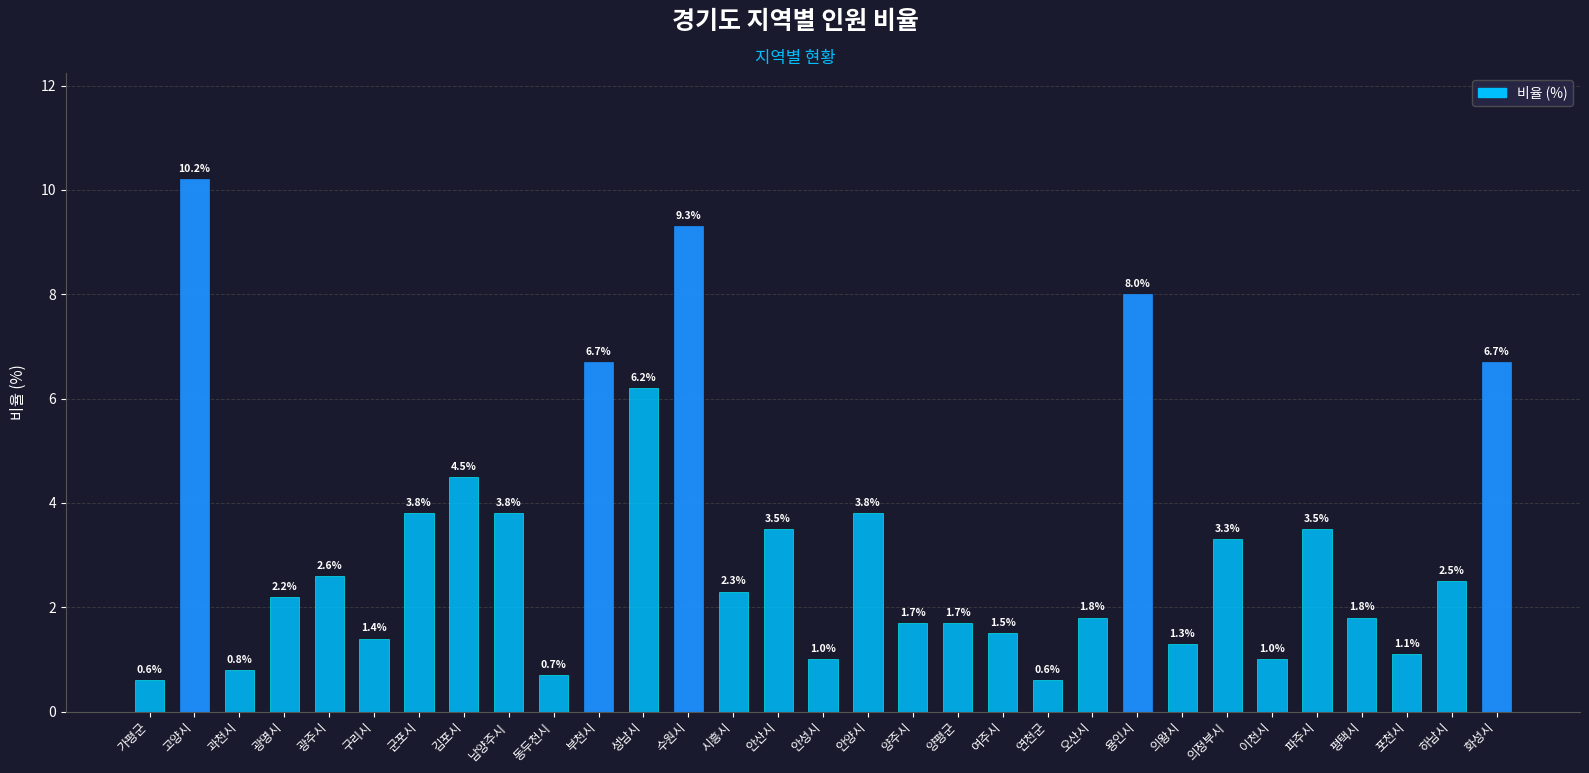

Approximately how many times larger is the value at 하남시 compared to 김포시?

0.6